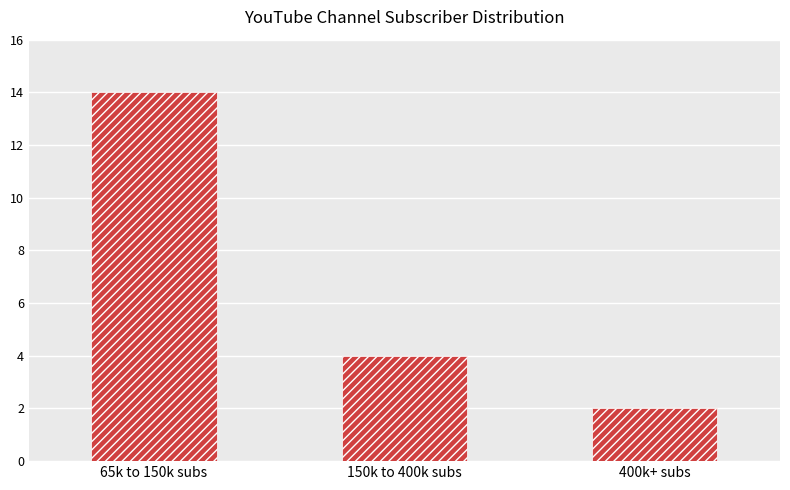

The chart shows a value of 14 at 65k to 150k subs. True or false?

True